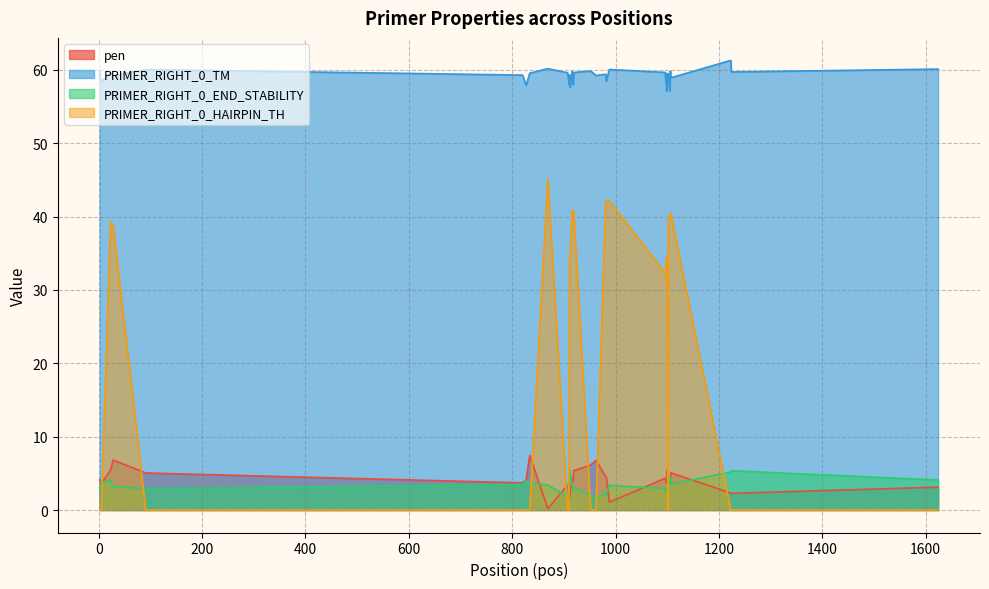

How many intersections are there between pen and PRIMER_RIGHT_0_END_STABILITY?

11